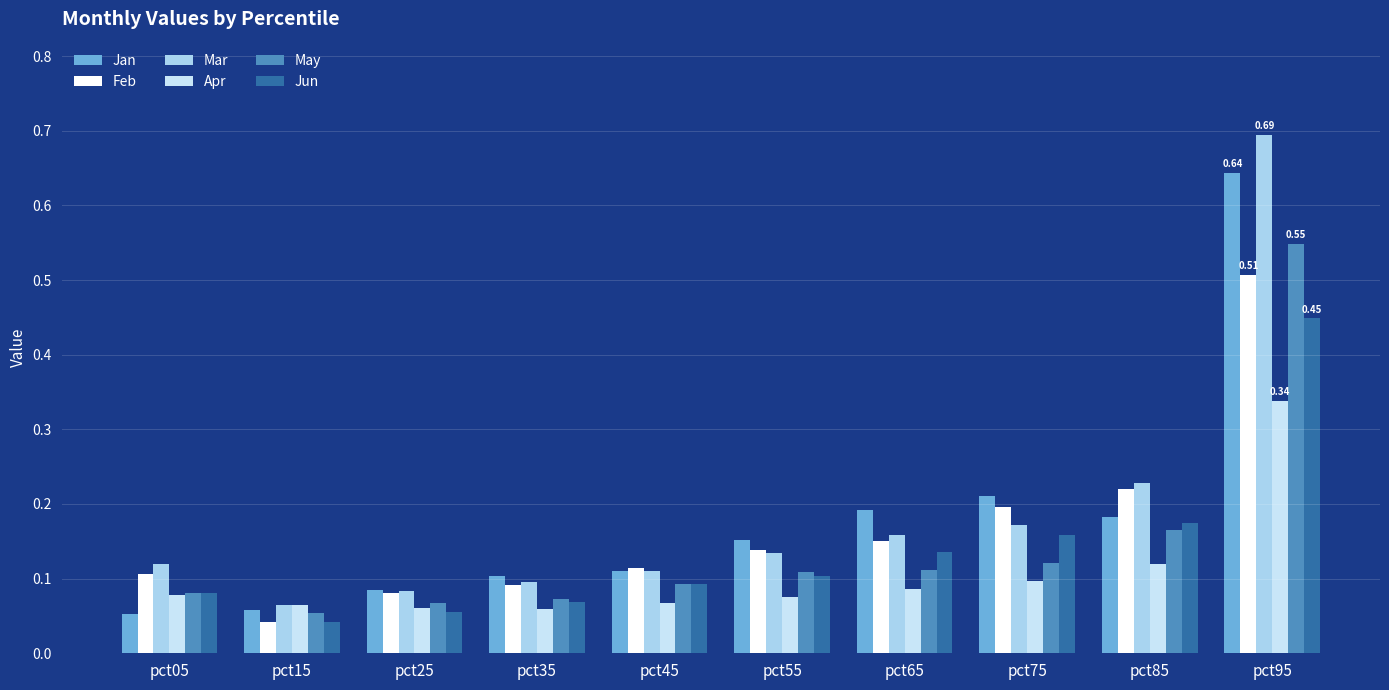

What is the highest value of the Mar series?

0.7